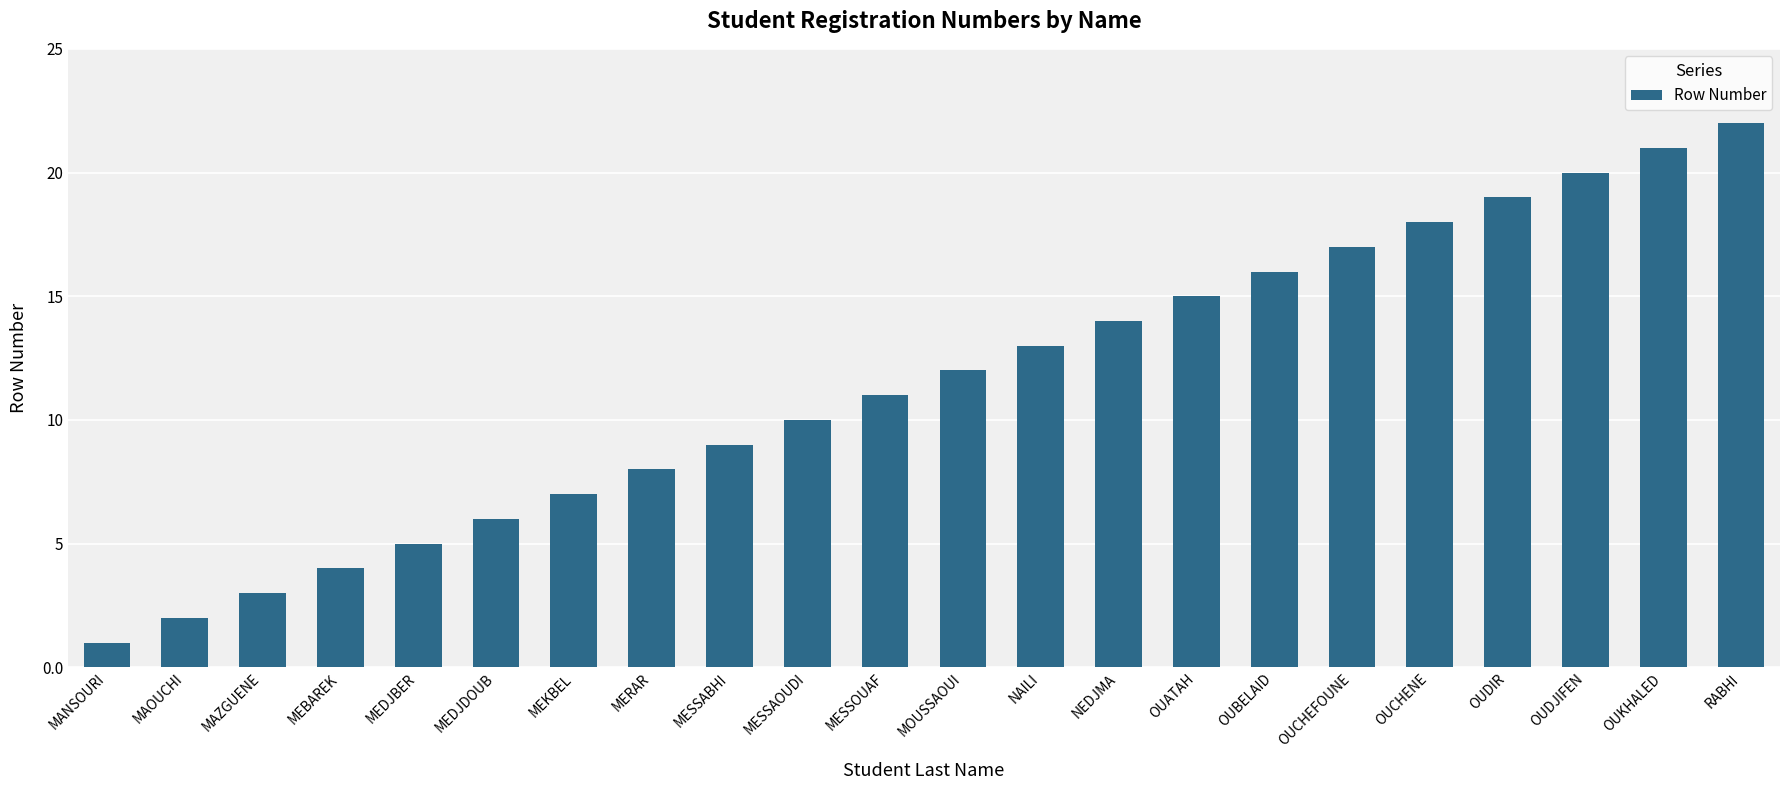

Reading right to left, list all the values displayed in this chart.

22	21	20	19	18	17	16	15	14	13	12	11	10	9	8	7	6	5	4	3	2	1